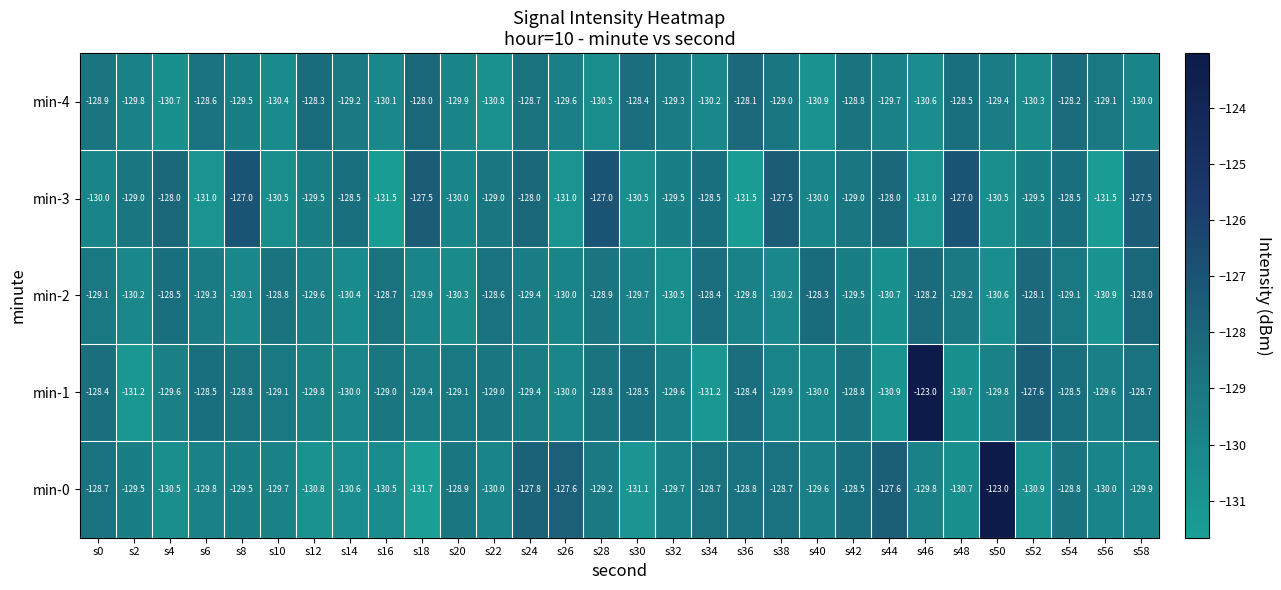

What is the difference between the min-1 values at s2 and s56?

1.6